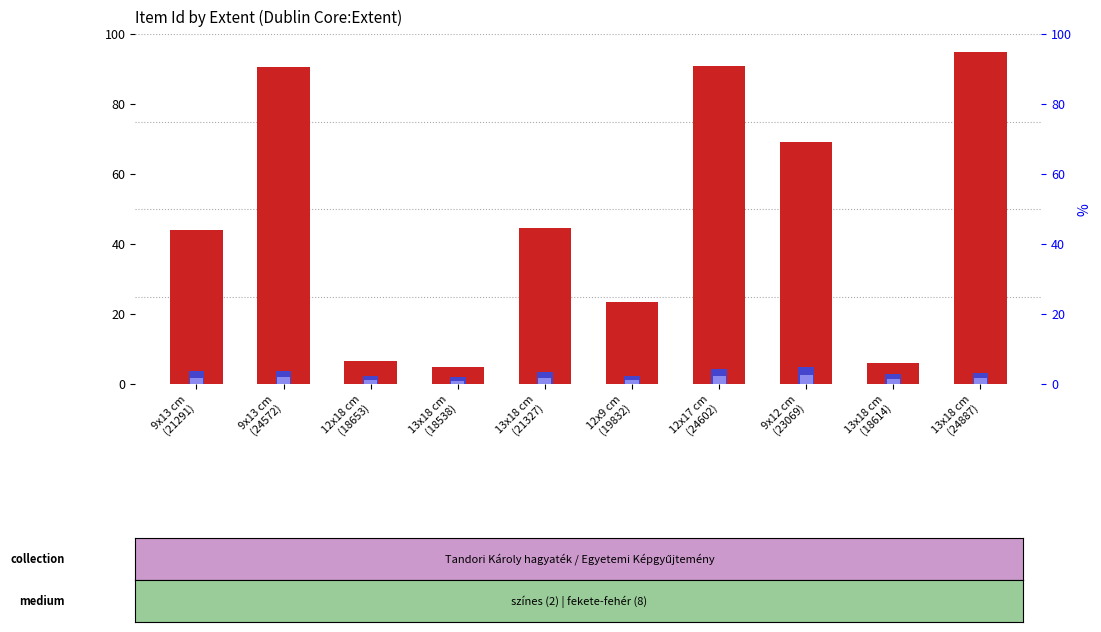

Reading left to right, transcribe all the data shown in this chart.

count: 44.0	90.5	6.6	5.0	44.5	23.3	91.0	69.2	6.1	95.0
percentile rank within the sample: 3.6	3.8	2.4	2.0	3.4	2.2	4.4	5.0	2.8	3.2
value, Detection Call = ABSENT: 15.4	31.7	2.3	1.8	15.6	8.2	31.8	24.2	2.1	33.2
rank, Detection Call = ABSENT: 1.8	1.9	1.2	1.0	1.7	1.1	2.2	2.5	1.4	1.6